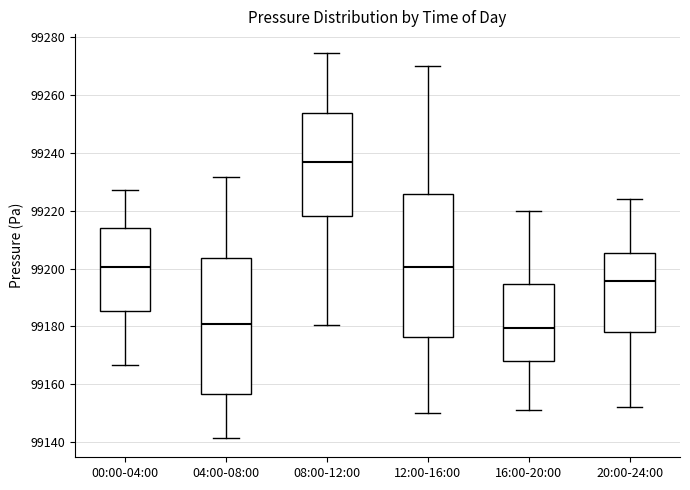

Reading left to right, read every box against the y-axis: the position of its median line, the range the box covers, and the ends of its whiskers. The values are not printed on the chart, so give them approximately, as read against the axis.

00:00-04:00: median 99200, box 99186 to 99214, whiskers 99166 to 99228
04:00-08:00: median 99180, box 99156 to 99204, whiskers 99142 to 99232
08:00-12:00: median 99236, box 99218 to 99254, whiskers 99180 to 99274
12:00-16:00: median 99200, box 99176 to 99226, whiskers 99150 to 99270
16:00-20:00: median 99180, box 99168 to 99194, whiskers 99152 to 99220
20:00-24:00: median 99196, box 99178 to 99206, whiskers 99152 to 99224